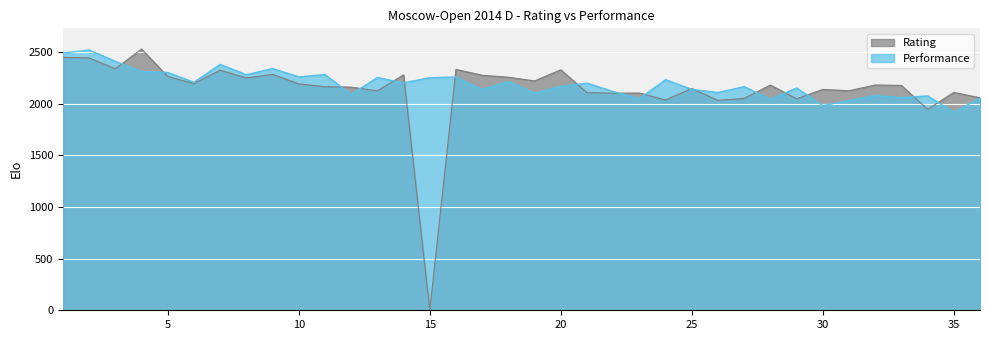

How many interior local valleys does the Performance series have?

13